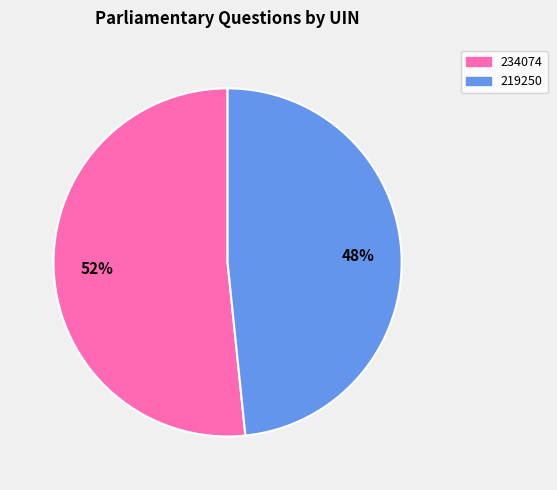

Does 219250 represent more than half of the total?

No